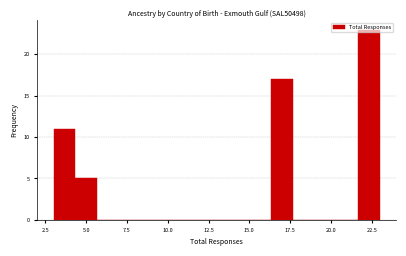

Read against the x-axis, roughly where is the centre of the tallest bar?

22.5